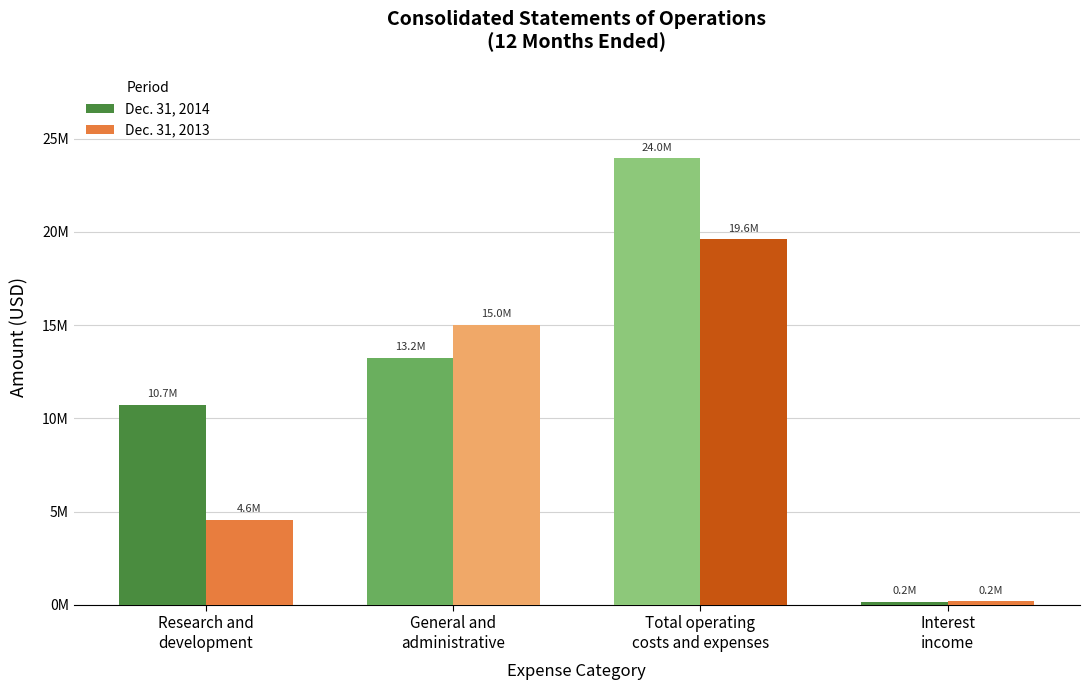

What is the label of the 2nd bar from the left?

General and
administrative